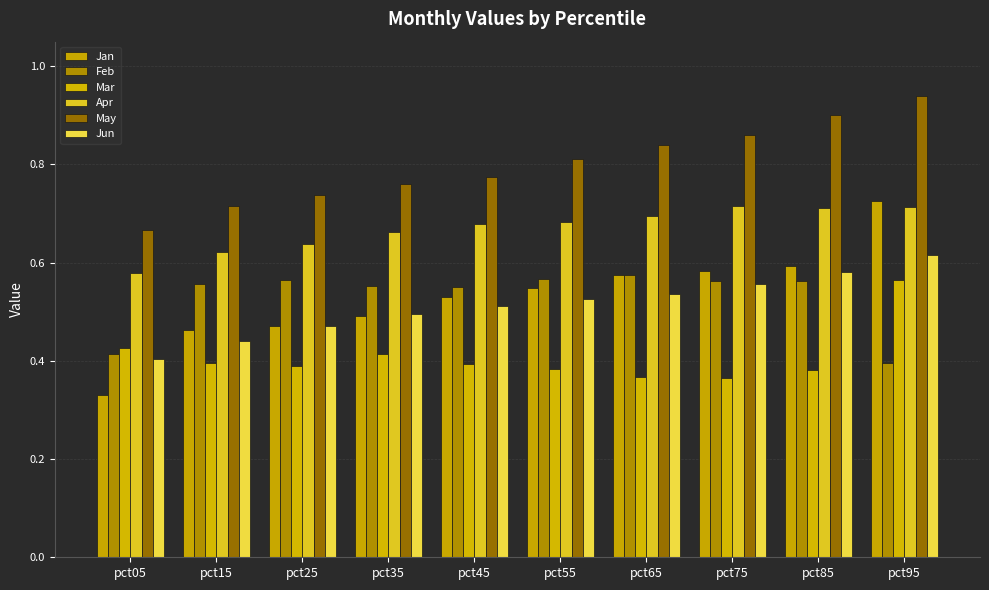

Which series has the largest total across all categories?

May